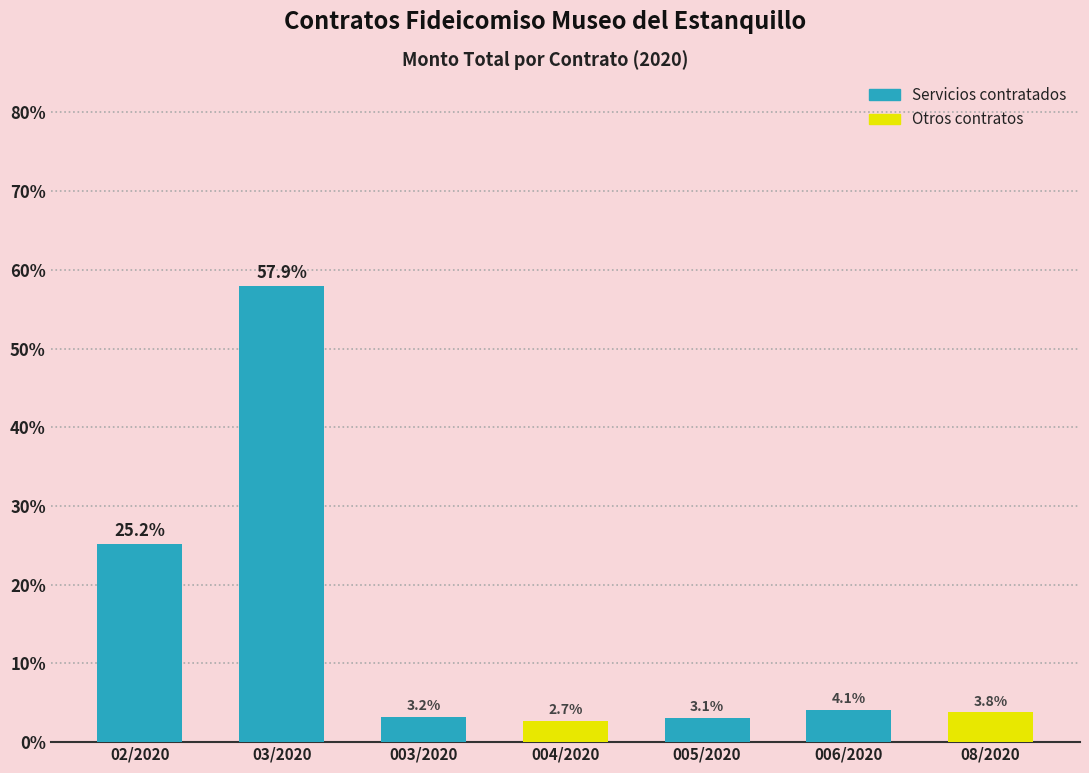

Where does the data first go above 3?

02/2020